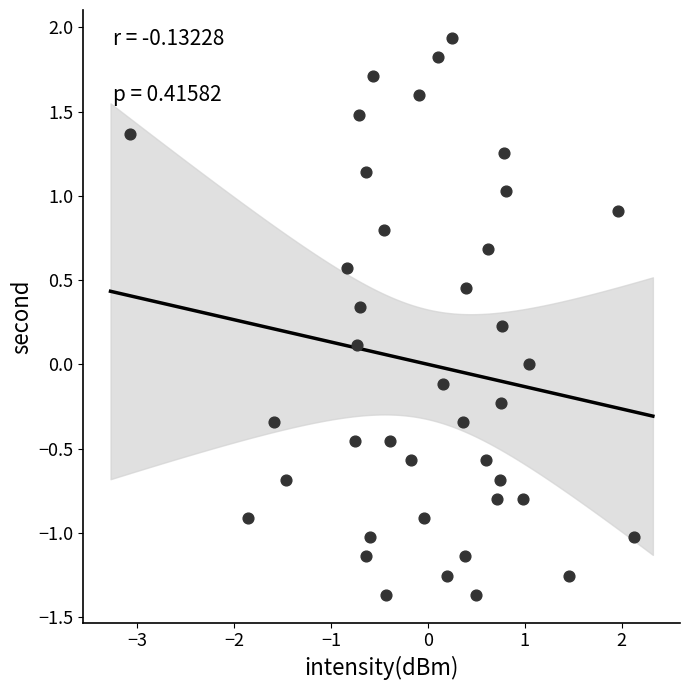

What is the range of X values (max minus min)?

5.2